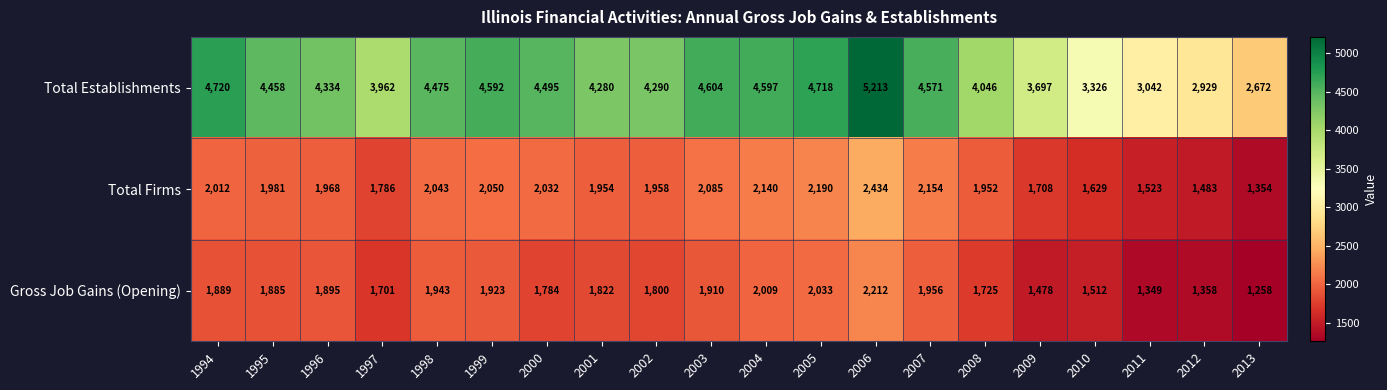

Which category has the highest value in the Gross Job Gains (Opening) series?

2006